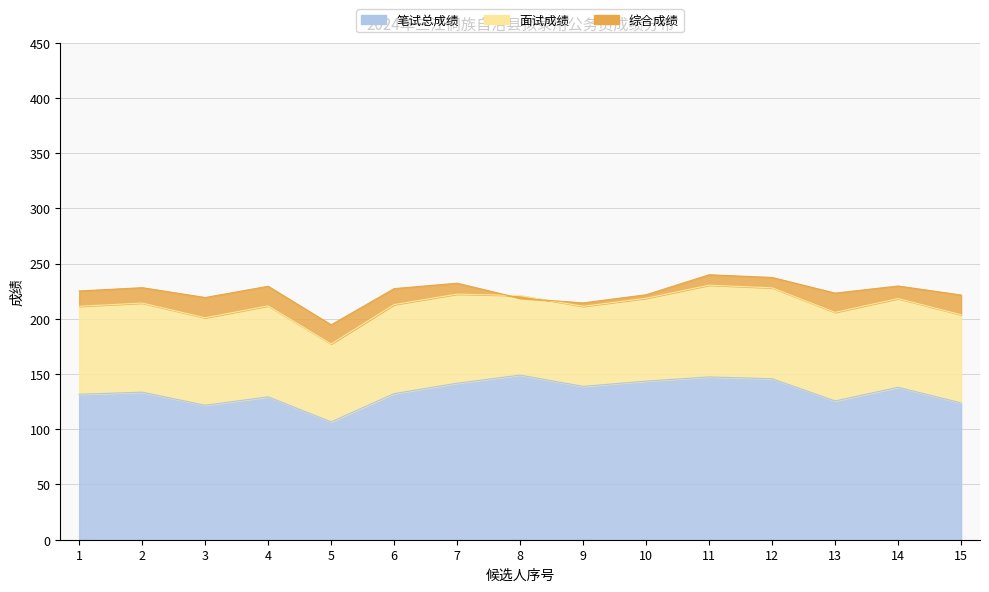

Which series has the largest range (max minus min)?

笔试总成绩